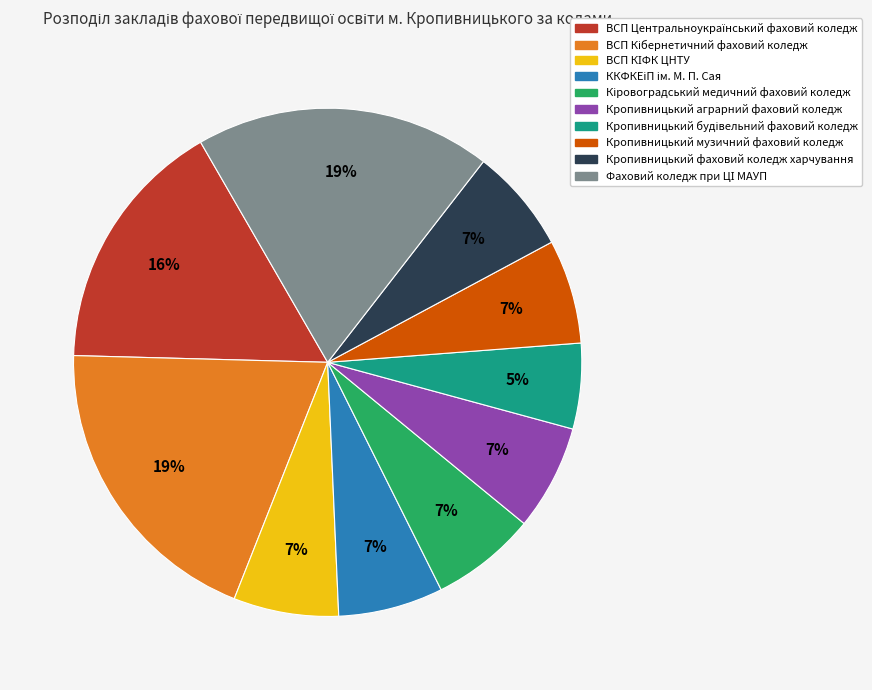

To the nearest percent, what portion does Кропивницький музичний фаховий коледж represent?

7%